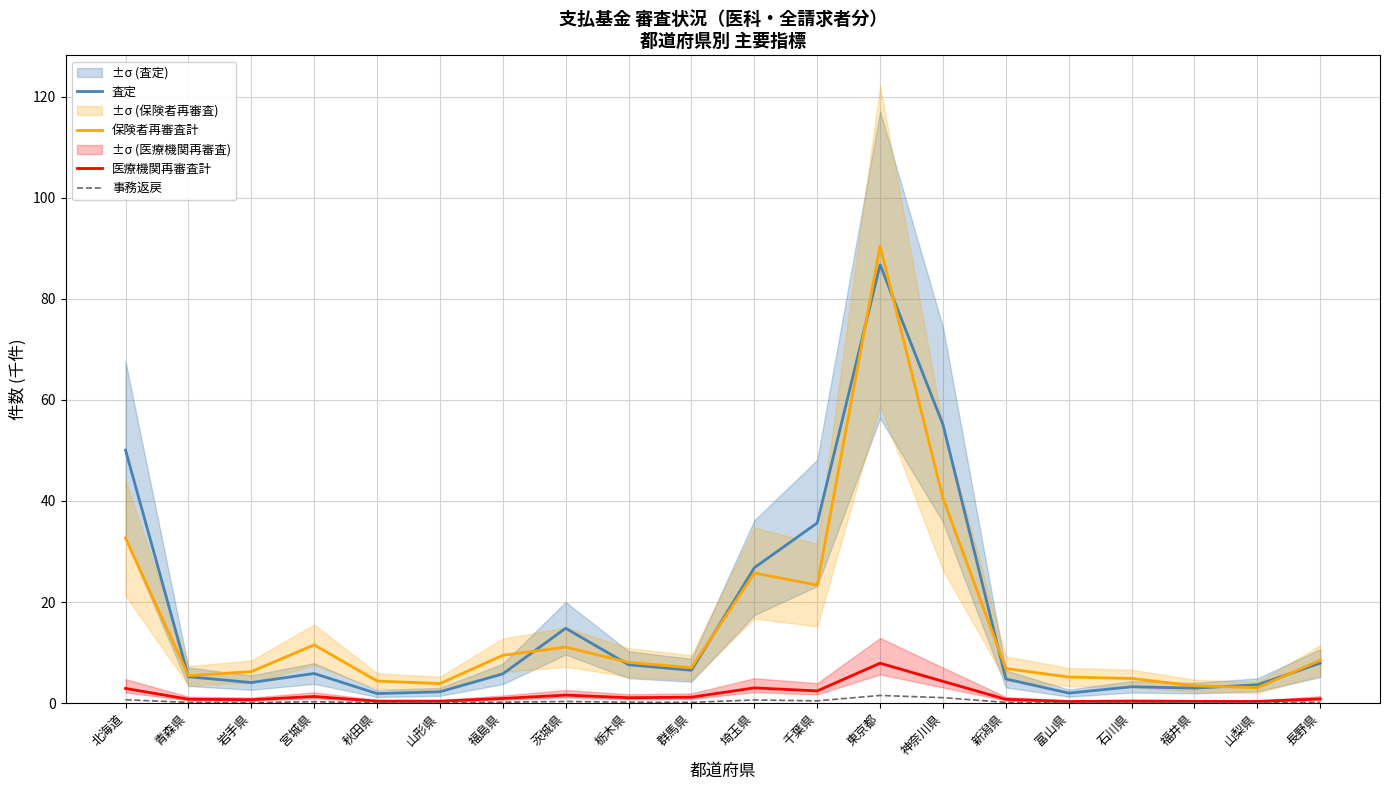

Reading left to right, what are all the values shown in this chart?

査定: 50.1	5.2	4.1	5.9	1.9	2.2	5.8	14.8	7.6	6.5	26.8	35.6	86.7	55.1	4.8	2.0	3.2	3.0	3.6	7.9
保険者再審査計: 32.7	5.4	6.2	11.5	4.4	3.9	9.5	11.1	8.1	7.0	25.7	23.4	90.4	40.5	6.8	5.2	4.9	3.4	3.1	8.5
医療機関再審査計: 2.9	0.8	0.7	1.3	0.4	0.4	0.9	1.6	1.1	1.2	3.0	2.4	7.9	4.3	0.8	0.3	0.4	0.4	0.3	0.8
事務返戻: 0.7	0.2	0.1	0.3	0.1	0.1	0.2	0.3	0.2	0.2	0.6	0.5	1.5	1.1	0.2	0.0	0.1	0.1	0.1	0.2